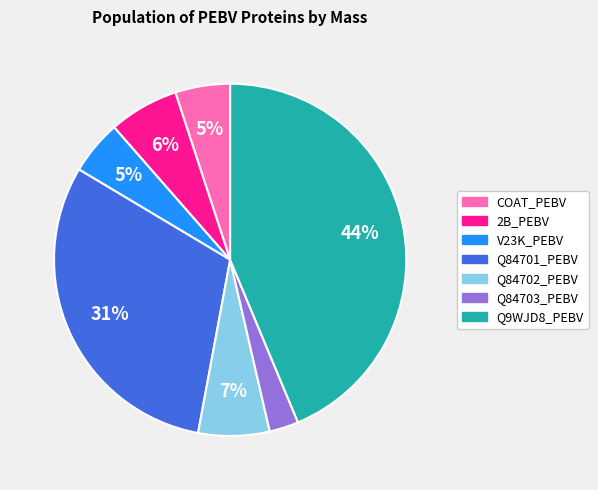

Combined, do V23K_PEBV and Q84703_PEBV account for over 50%?

No